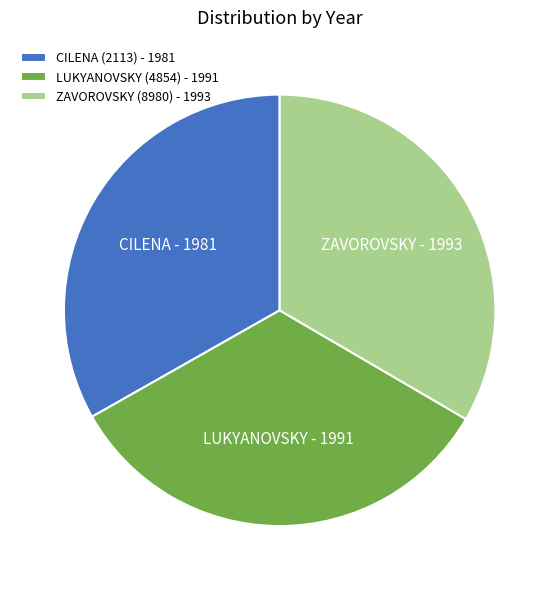

Is the sum of CILENA (2113) - 1981 and ZAVOROVSKY (8980) - 1993 greater than half?

Yes